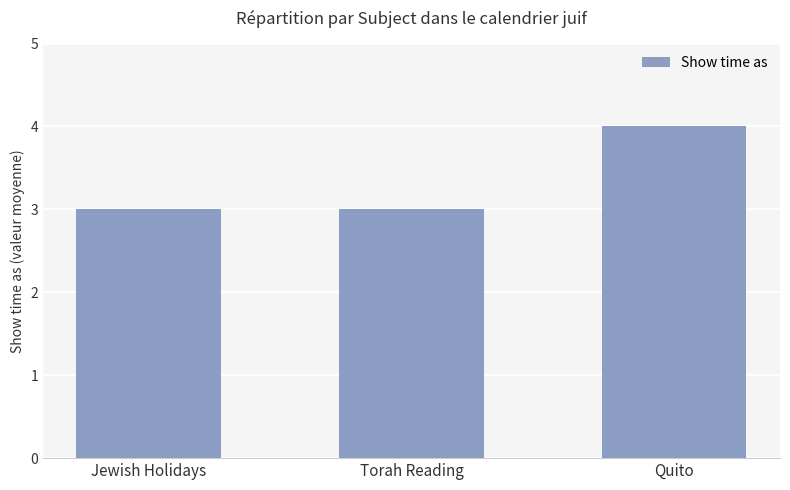

Approximately how many times larger is the value at Quito compared to Jewish Holidays?

1.3